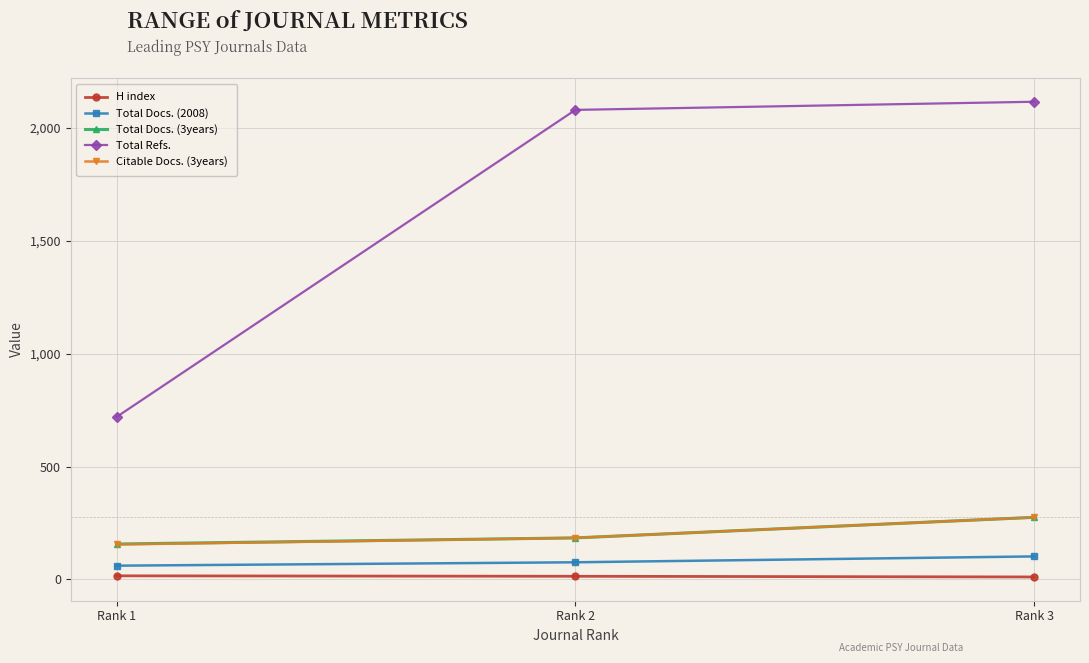

Which series changed the most between Rank 1 and Rank 2?

Total Refs.